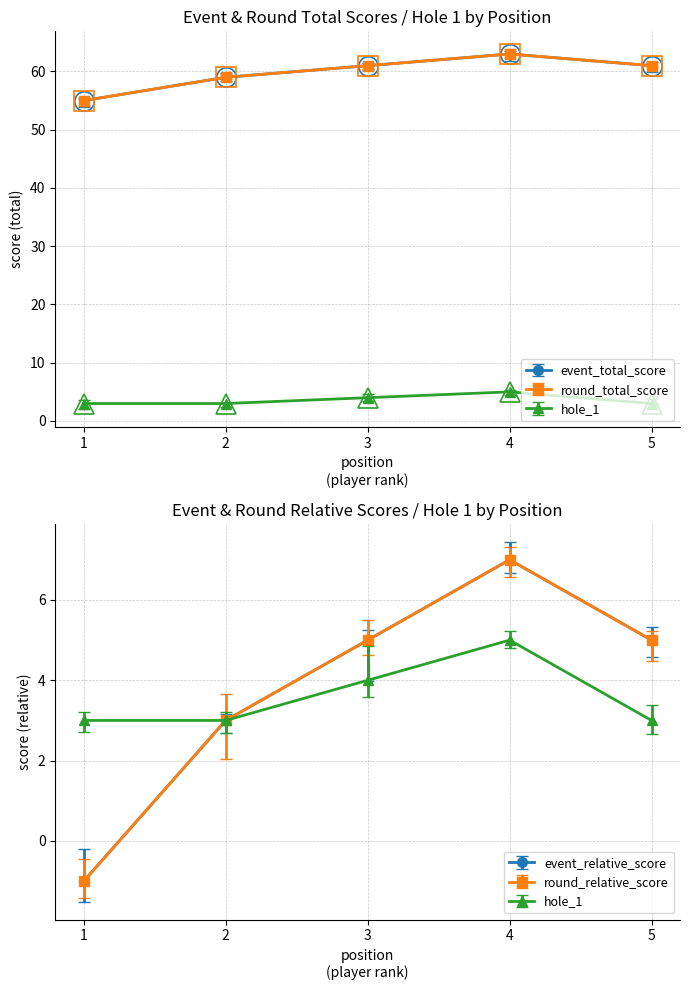

What are all the series names shown in the legend?

event_total_score, round_total_score, event_relative_score, round_relative_score, hole_1